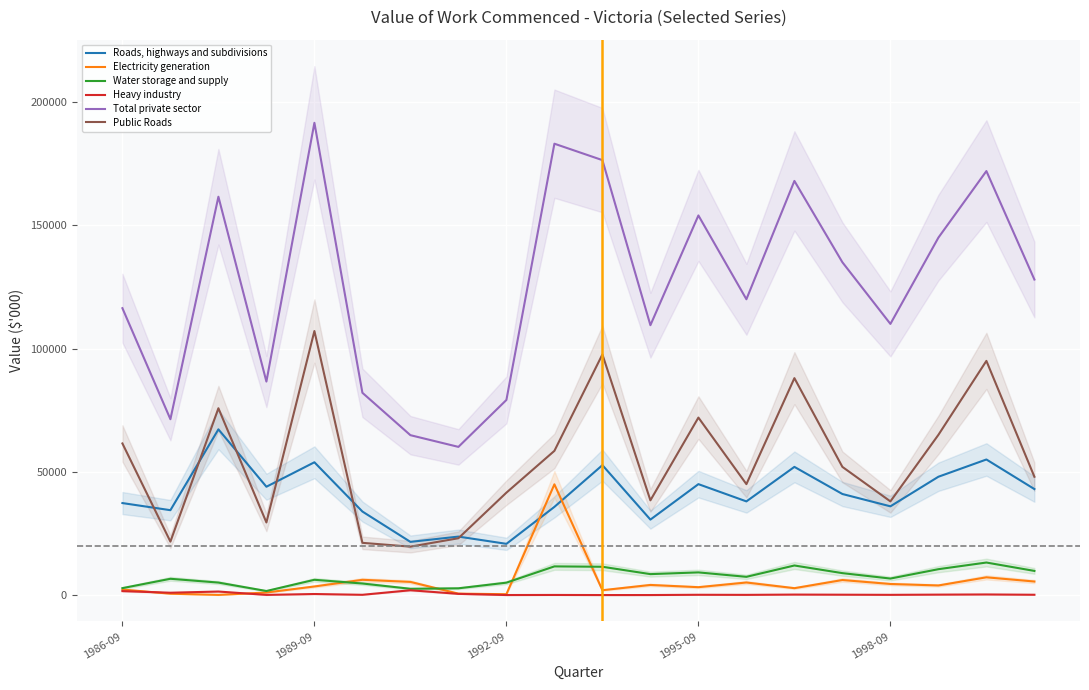

What is the minimum value for Roads, highways and subdivisions?

20785